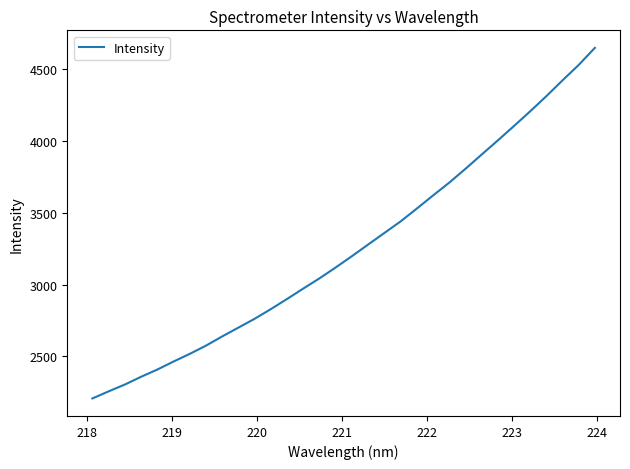

What is the smallest value displayed?

2207.9